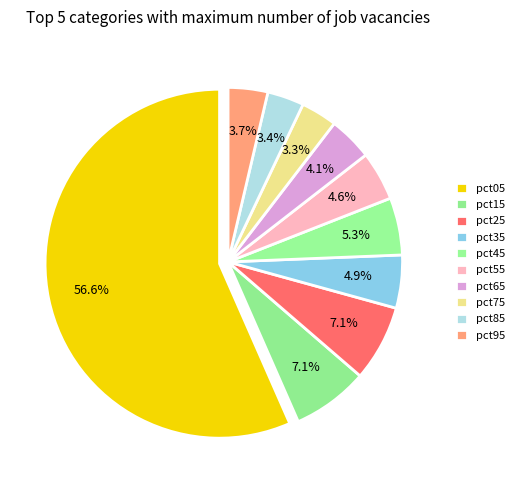

Which has a higher value, pct95 or pct35?

pct35